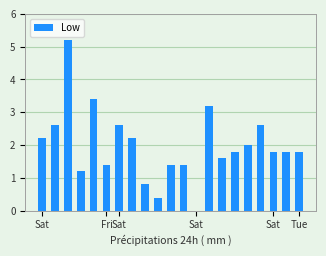

What is the label of the 17th bar from the right?

Sat